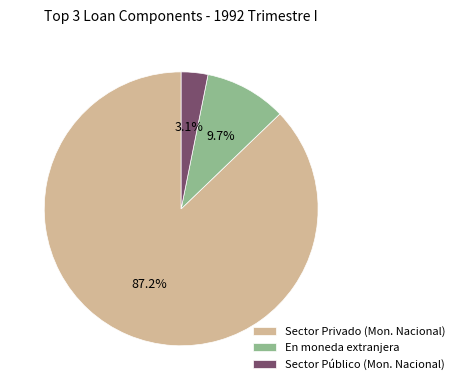

Which has a higher value, Sector Público (Mon. Nacional) or Sector Privado (Mon. Nacional)?

Sector Privado (Mon. Nacional)